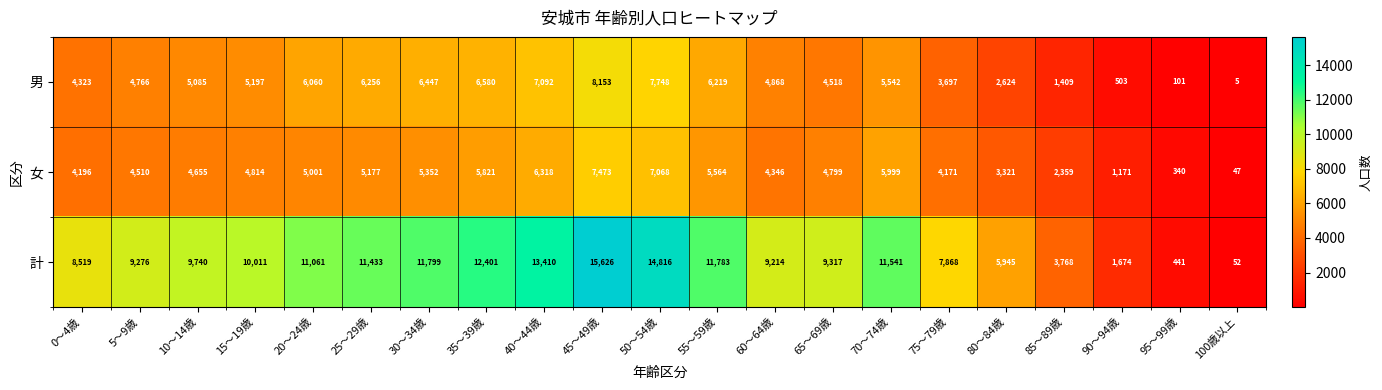

The 男 series shows 2624 at 80～84歳. True or false?

True